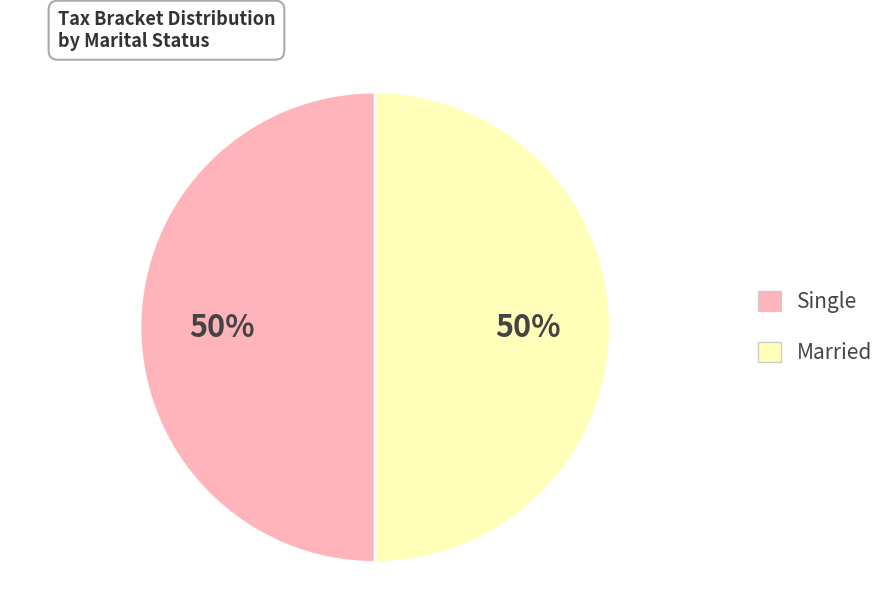

Combined, do Single and Married account for over 50%?

Yes